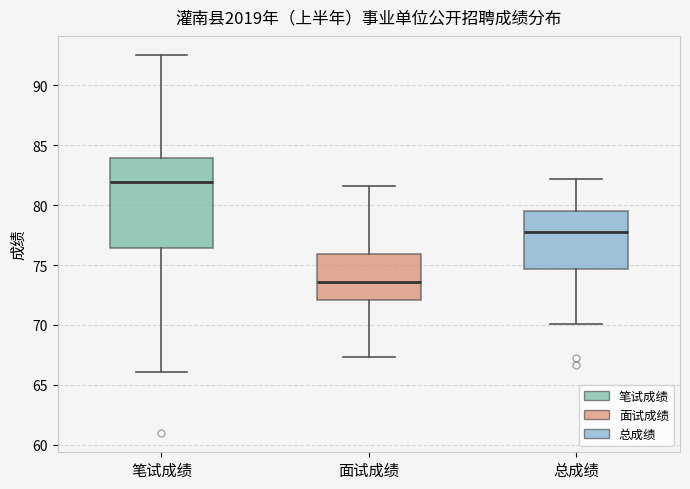

Where does the lower whisker of the box for 笔试成绩 end on the y-axis? The values are not printed on the chart, so give them approximately, as read against the axis.

66.0